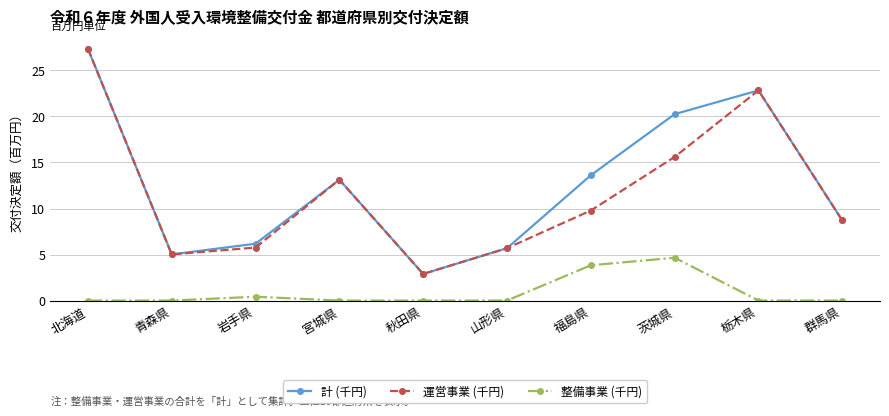

What is the total value across all series at 青森県?

10.0